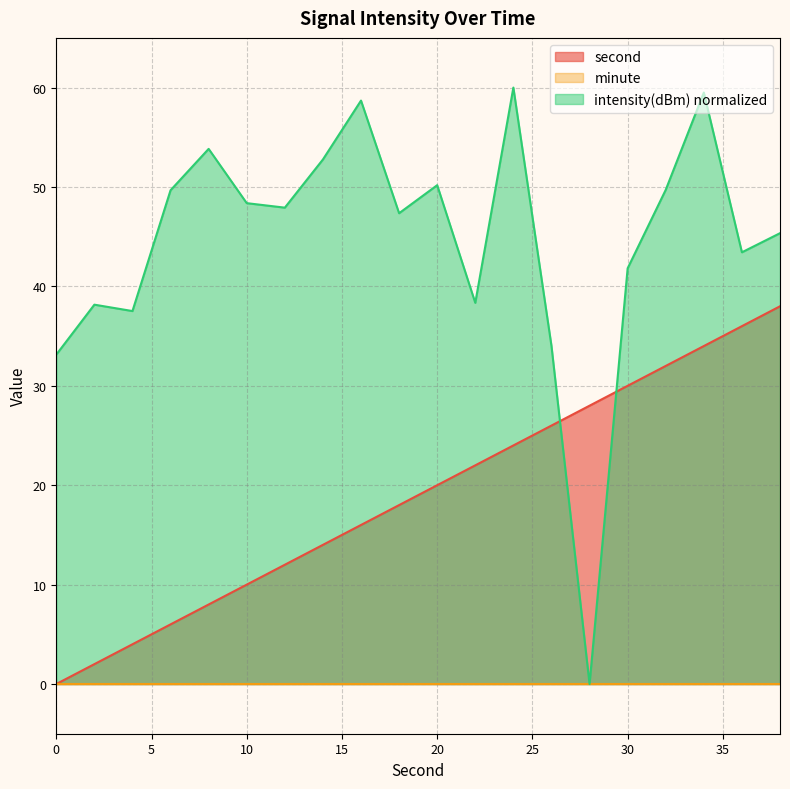

Which series has the largest total across all categories?

intensity(dBm) normalized